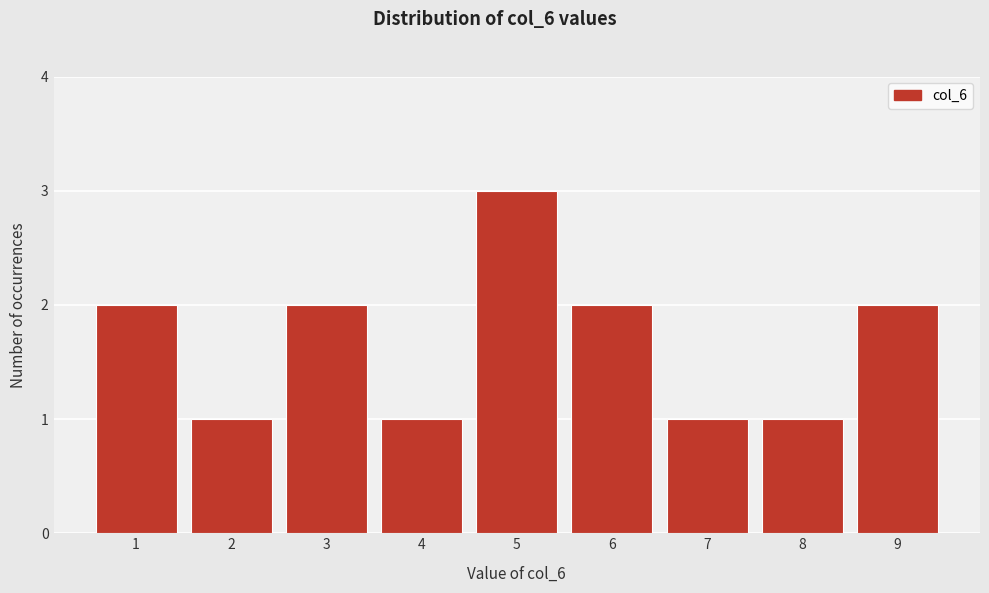

Reading right to left, transcribe all the data shown in this chart.

2	1	1	2	3	1	2	1	2